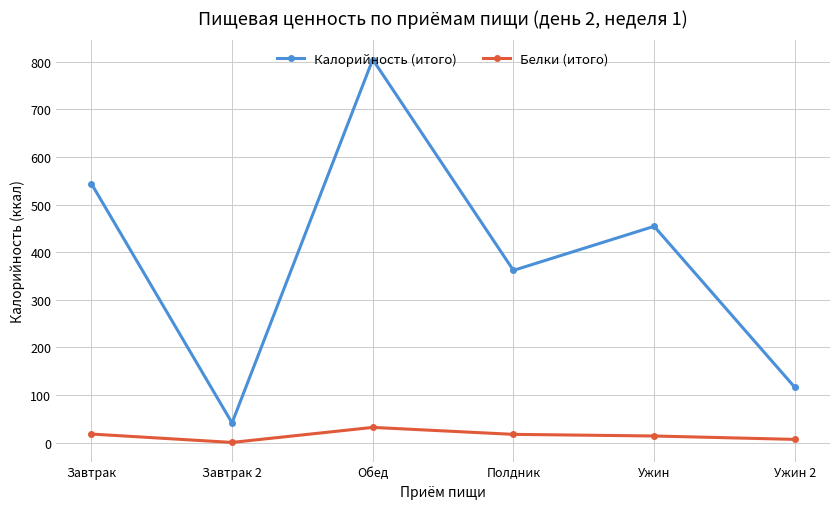

What value does the Белки (итого) series have at Полдник?

17.4